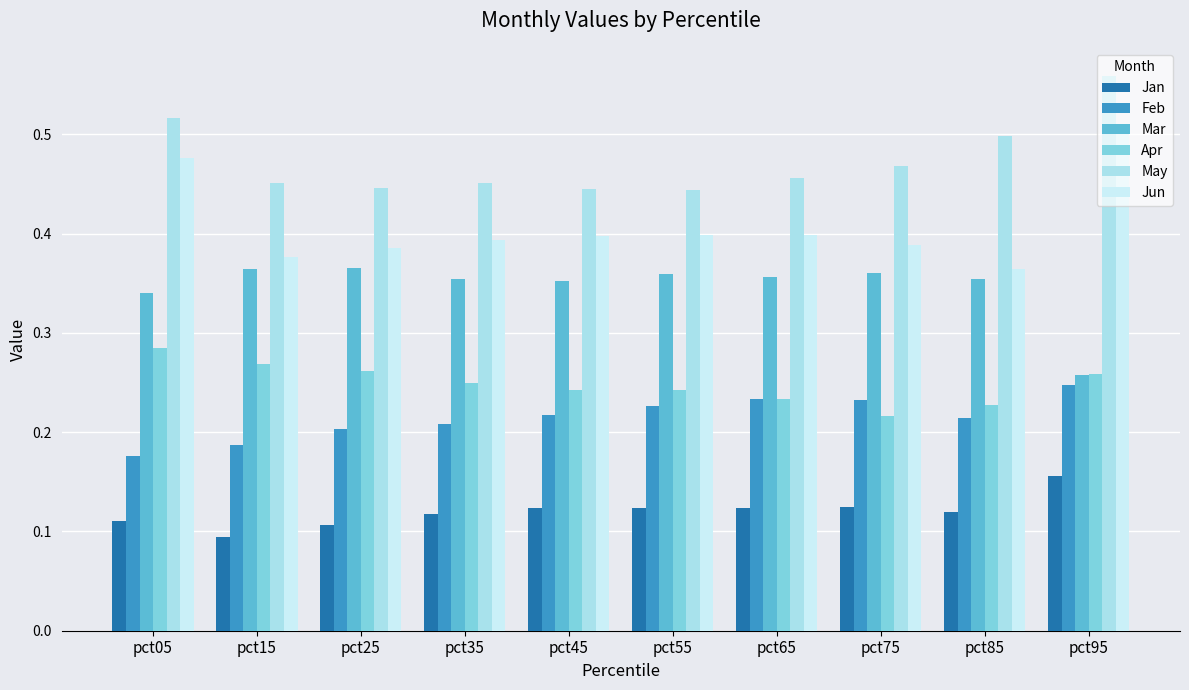

At which label is May closest to 0?

pct55